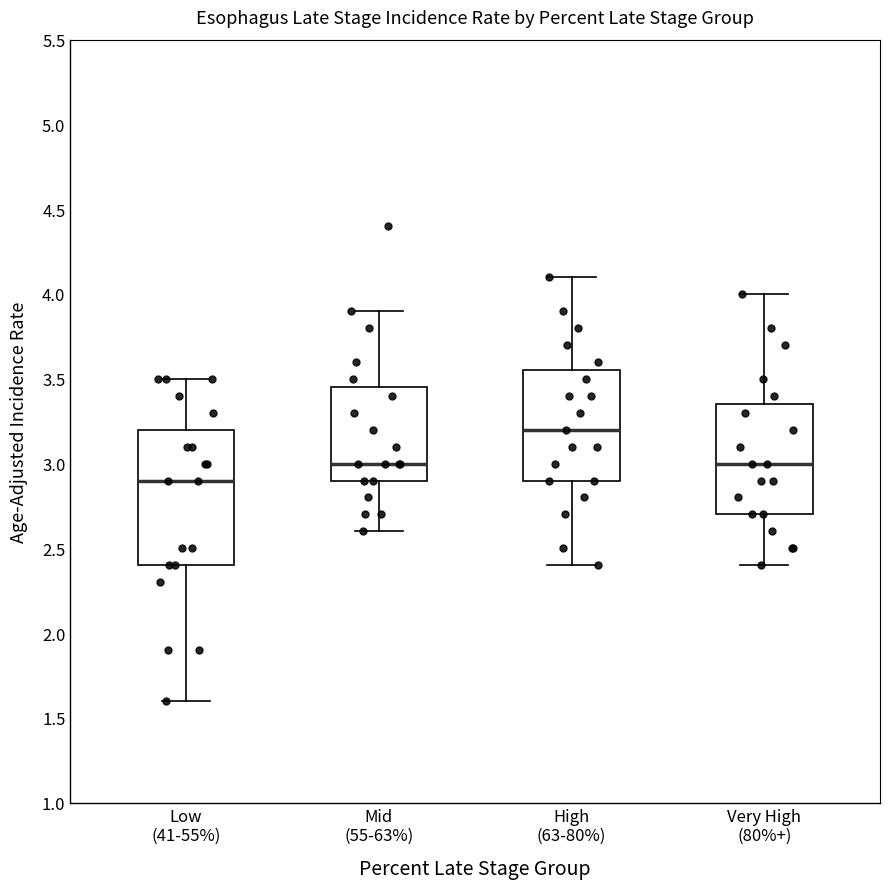

Where does the lower whisker of the box for Low (41-55%) end on the y-axis? The values are not printed on the chart, so give them approximately, as read against the axis.

1.60